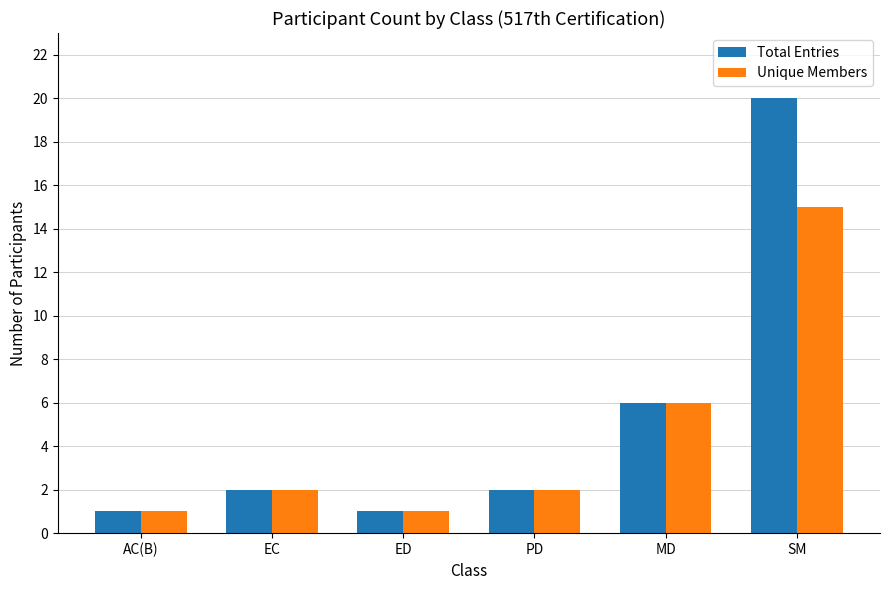

What position from the right is EC?

5